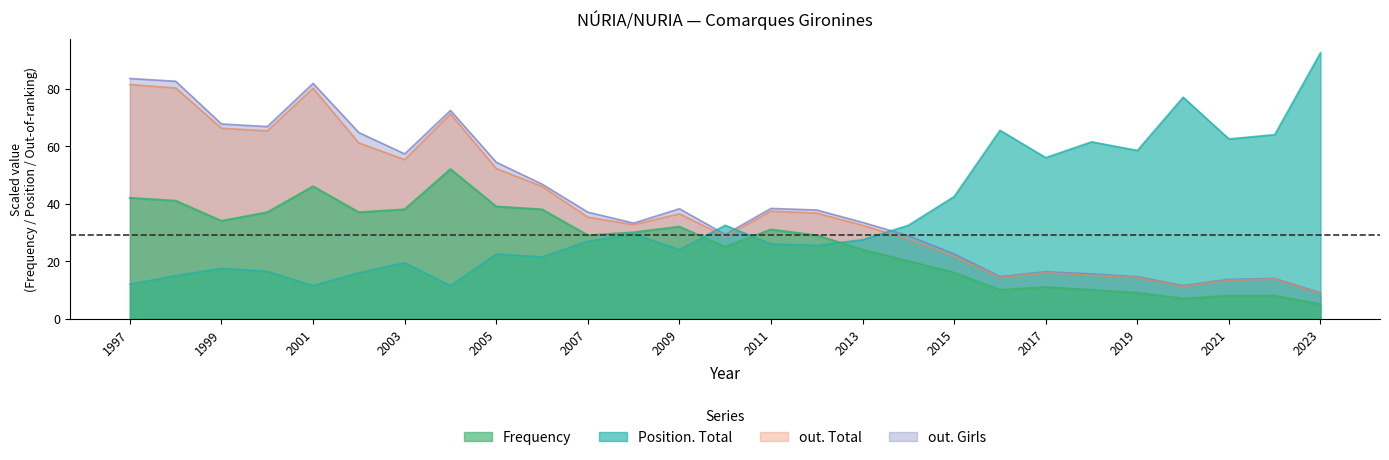

Which series has the largest total across all categories?

out. Girls